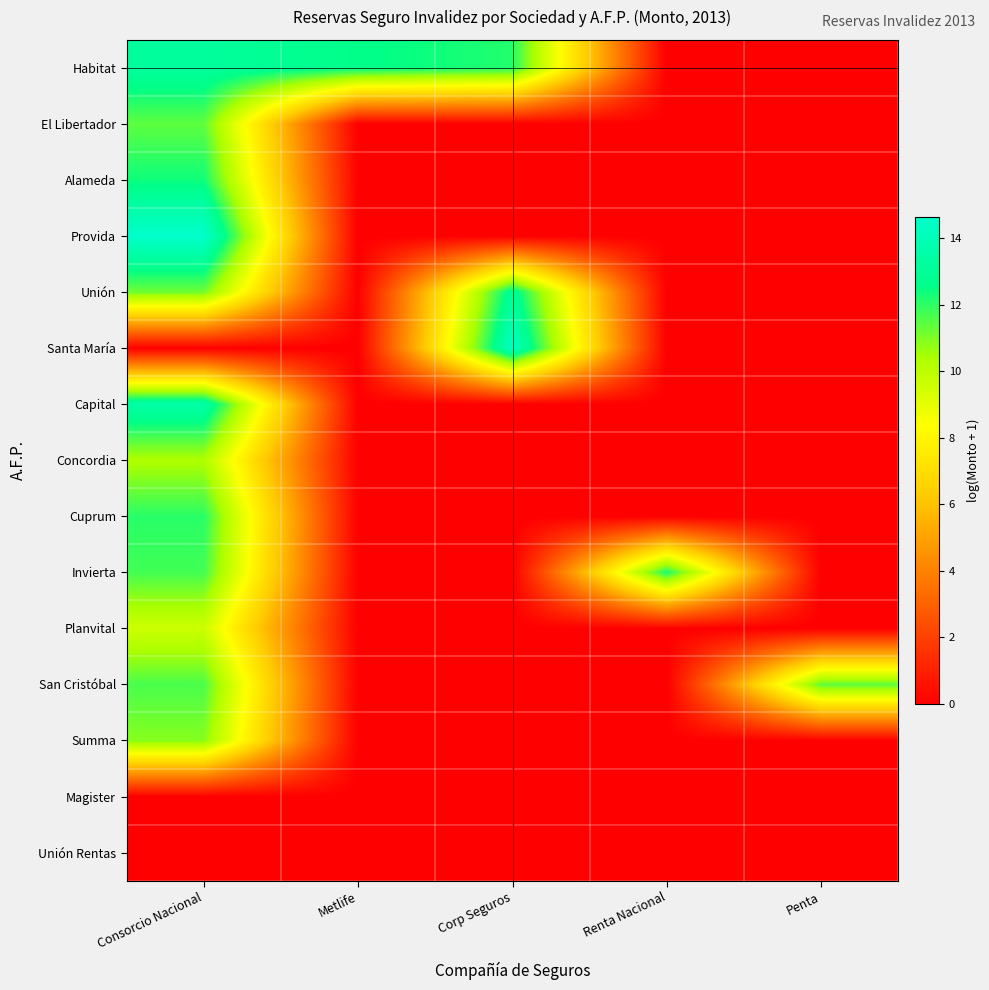

At Consorcio Nacional, list the series in order from largest to smallest.

Provida, Capital, Habitat, Alameda, Cuprum, Invierta, San Cristóbal, El Libertador, Unión, Summa, Concordia, Planvital, Santa María, Magister, Unión Rentas